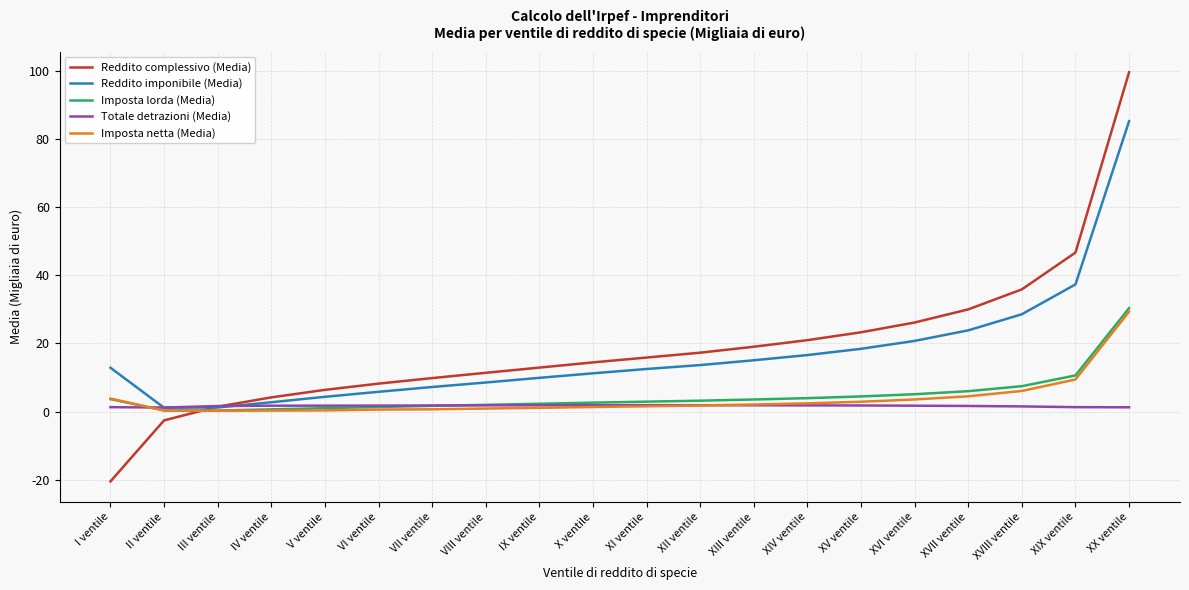

Which series changed the most between XI ventile and XIX ventile?

Reddito complessivo (Media)